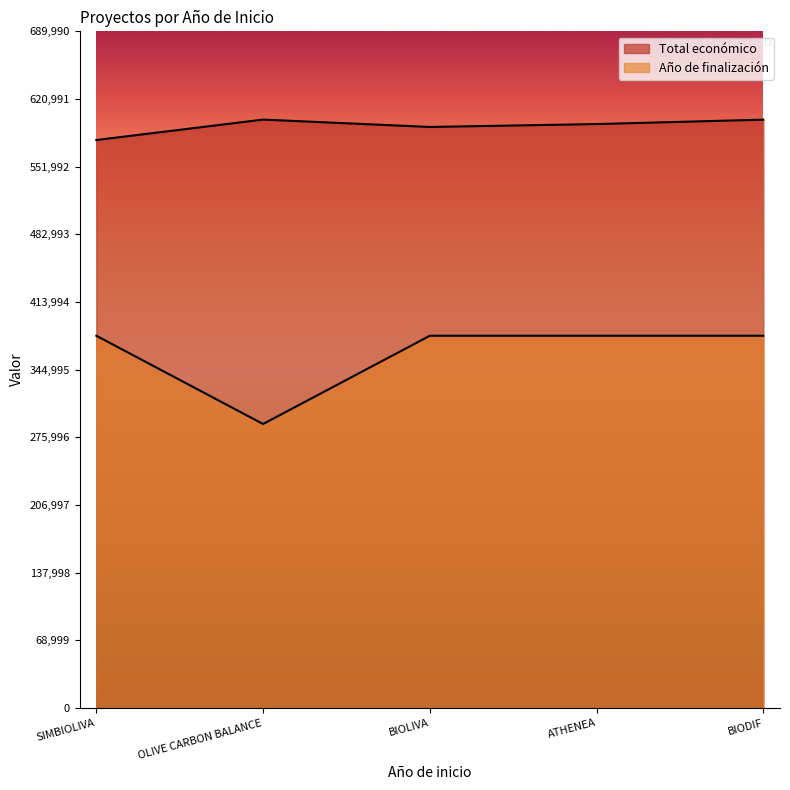

True or false: Año de finalización has more than 0 interior local peaks.

False